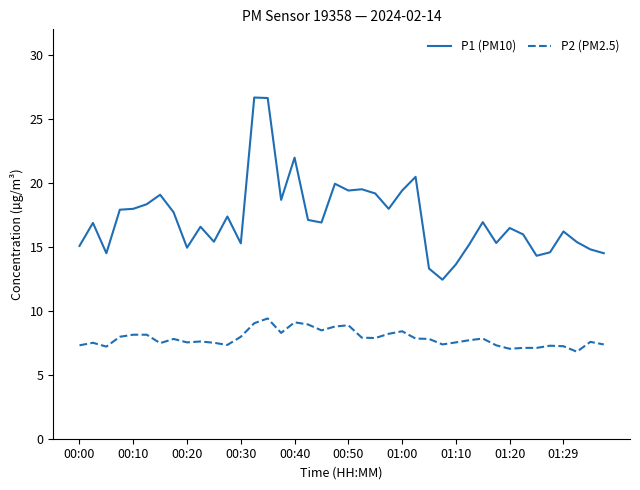

Which series has the largest range (max minus min)?

P1 (PM10)